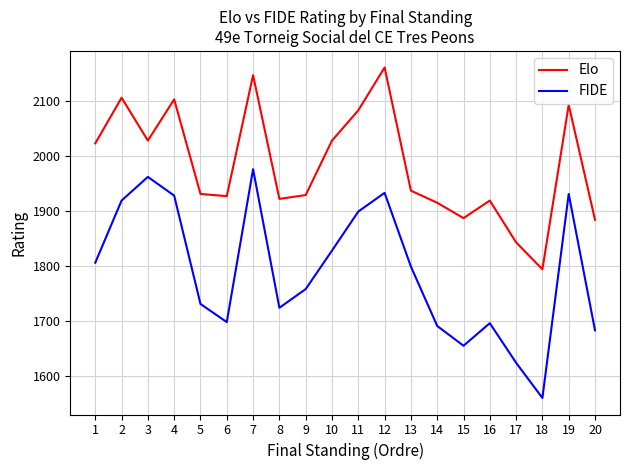

What is the difference between the FIDE values at 3 and 17?

338